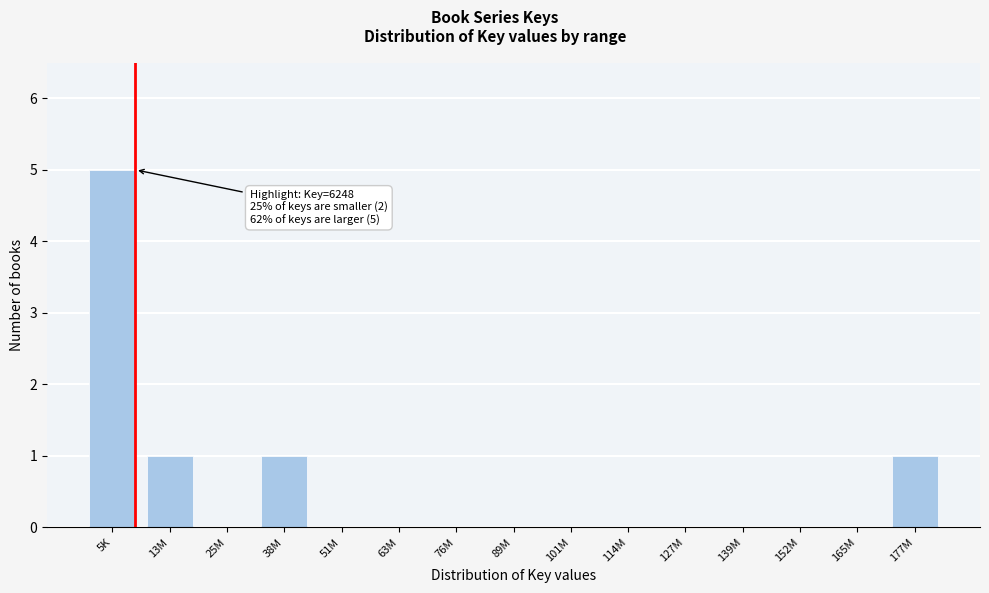

Reading left to right, transcribe all the data shown in this chart.

5K=5	13M=1	25M=0	38M=1	51M=0	63M=0	76M=0	89M=0	101M=0	114M=0	127M=0	139M=0	152M=0	165M=0	177M=1